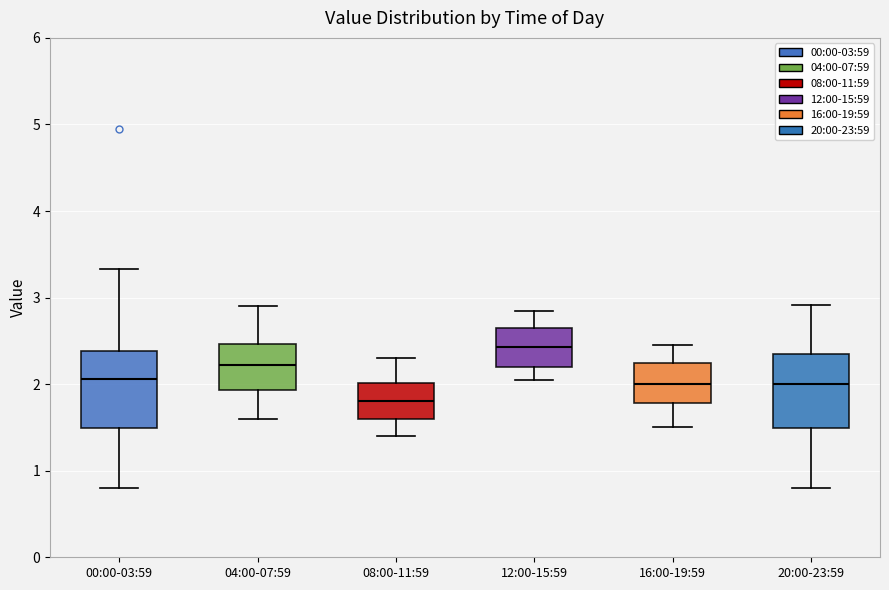

Which box has the highest median line?

12:00-15:59